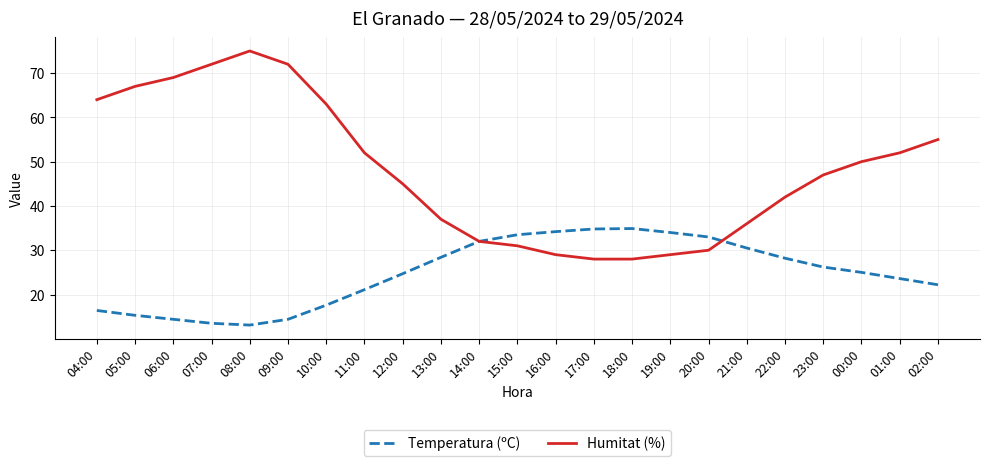

In Temperatura (ºC), how many points are lower than both neighbors (excluding endpoints)?

1